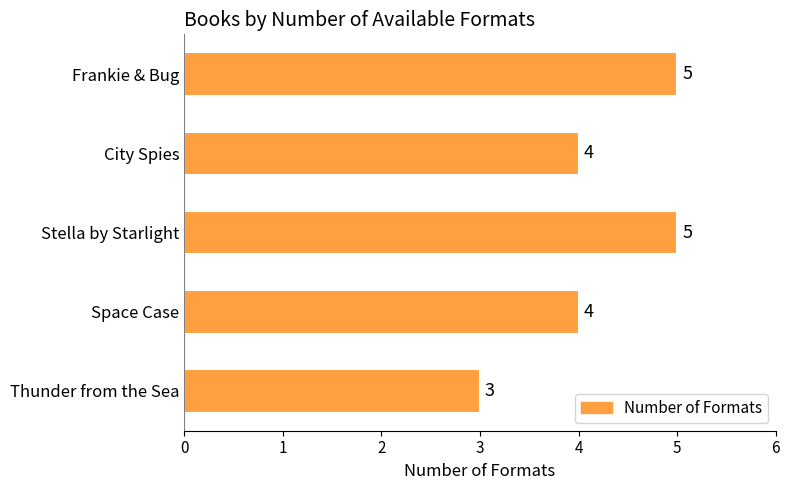

Which label corresponds to the smallest value in the chart?

Thunder from the Sea